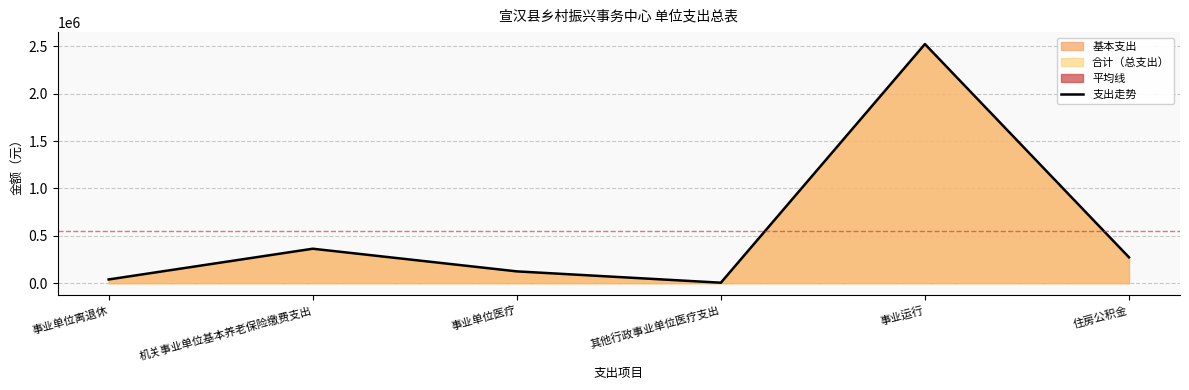

Reading left to right, list all the values displayed in this chart.

40000	364180	125298	5736	2522967	273512